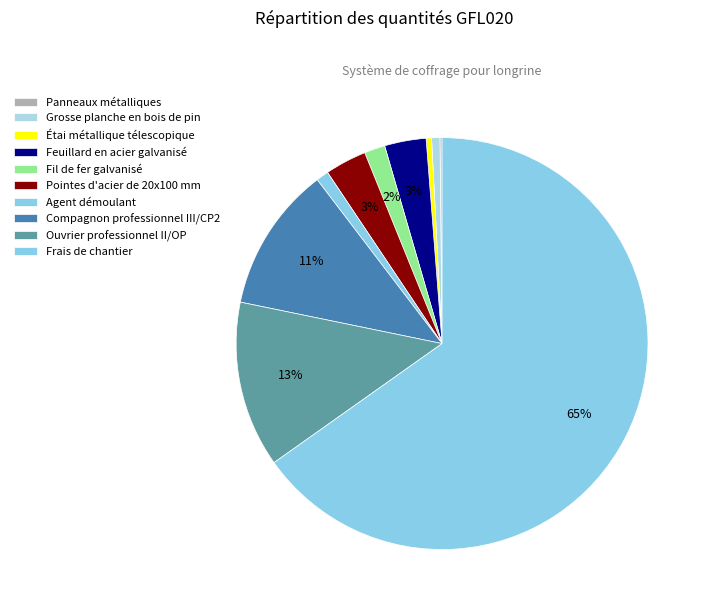

To the nearest percent, what is the average slice percentage?

10%